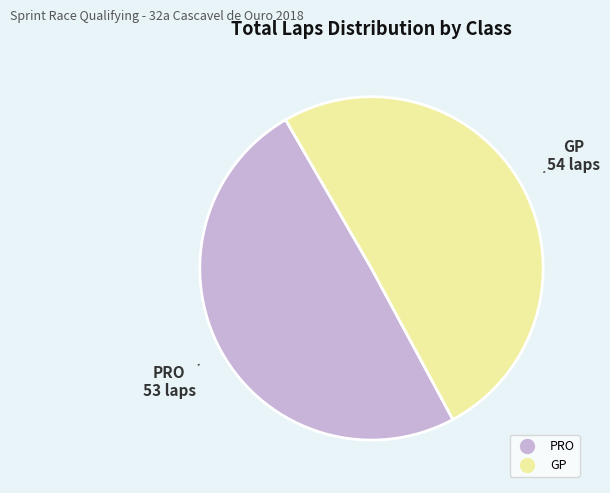

Is there a majority slice in this chart?

Yes